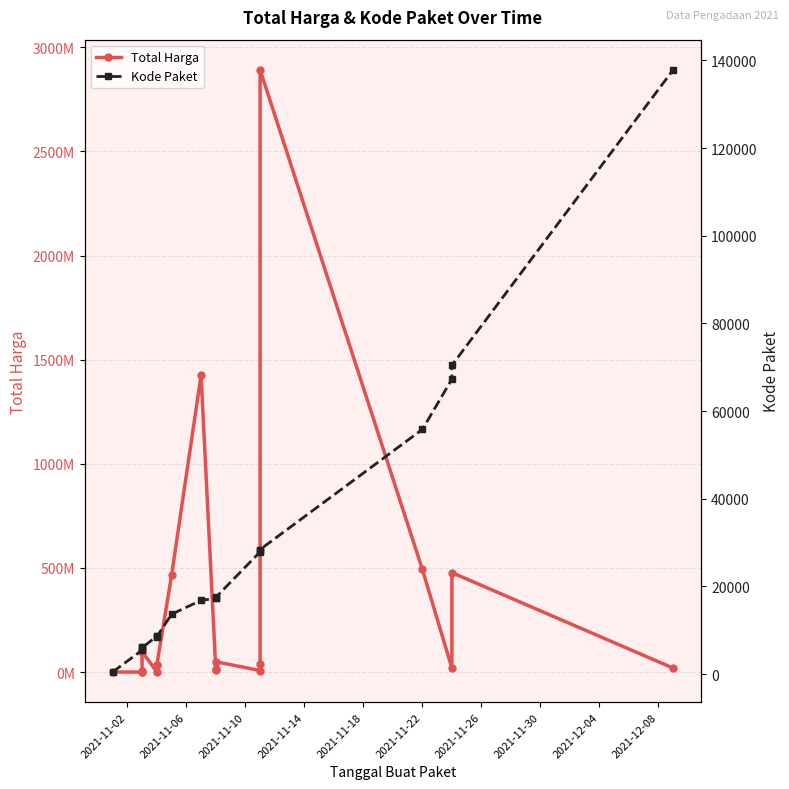

True or false: Total Harga and Kode Paket cross at least once.

False